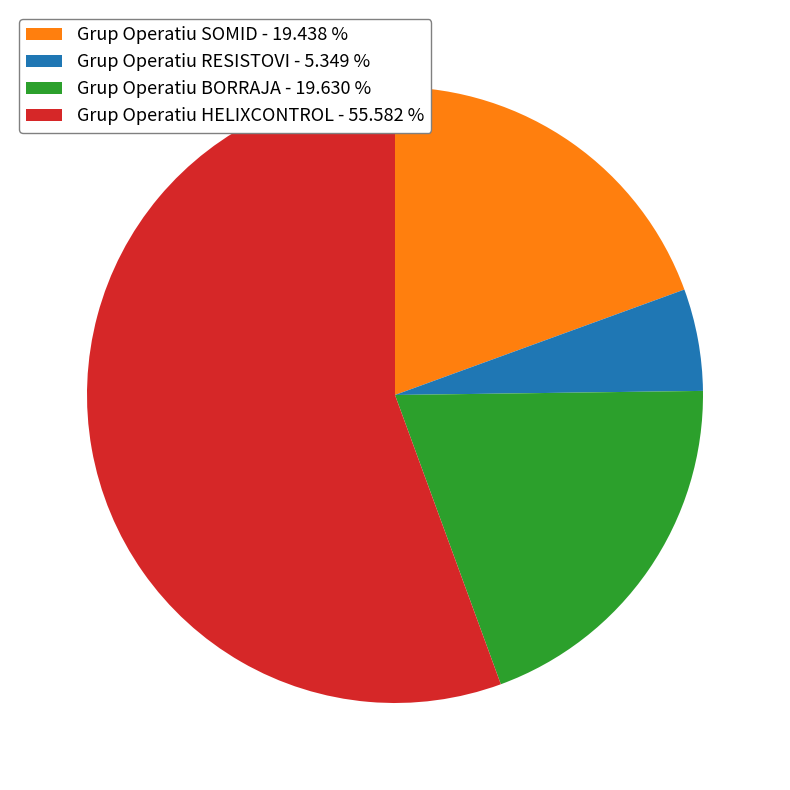

Is it true that Grup Operatiu SOMID is 19% of the pie?

True